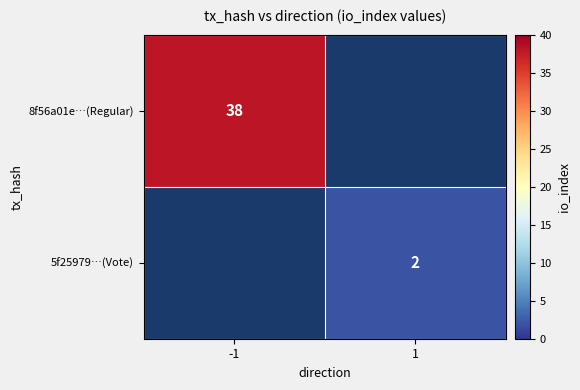

Is the value of 5f25979…(Vote) at 1 greater than the value of 8f56a01e…(Regular) at -1?

No